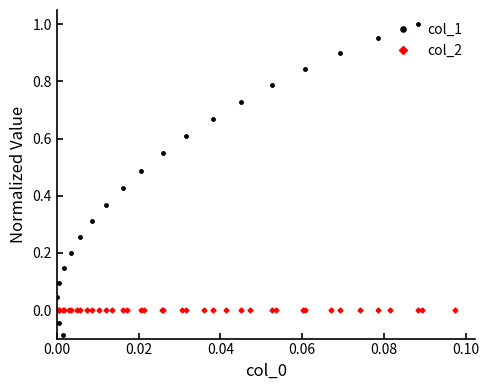

List the series in order of their overall mean, highest first.

col_1, col_2